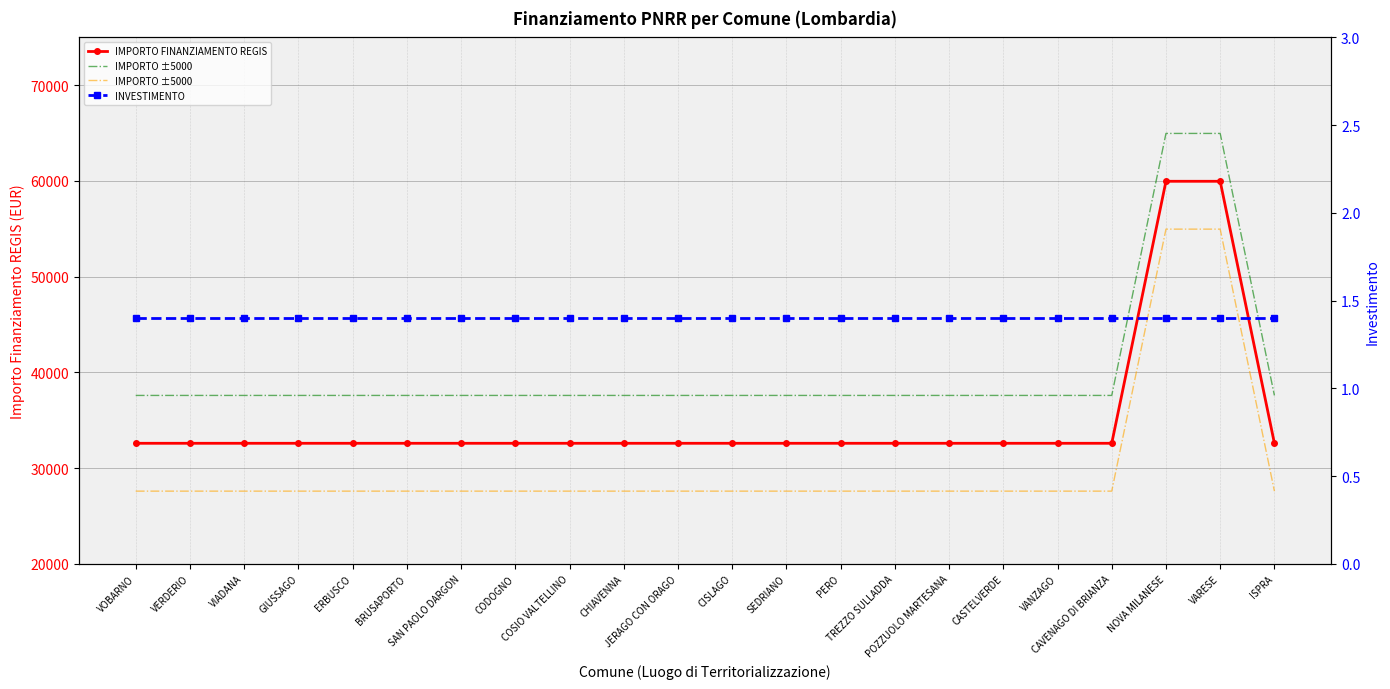

True or false: IMPORTO FINANZIAMENTO REGIS and INVESTIMENTO cross at least once.

False